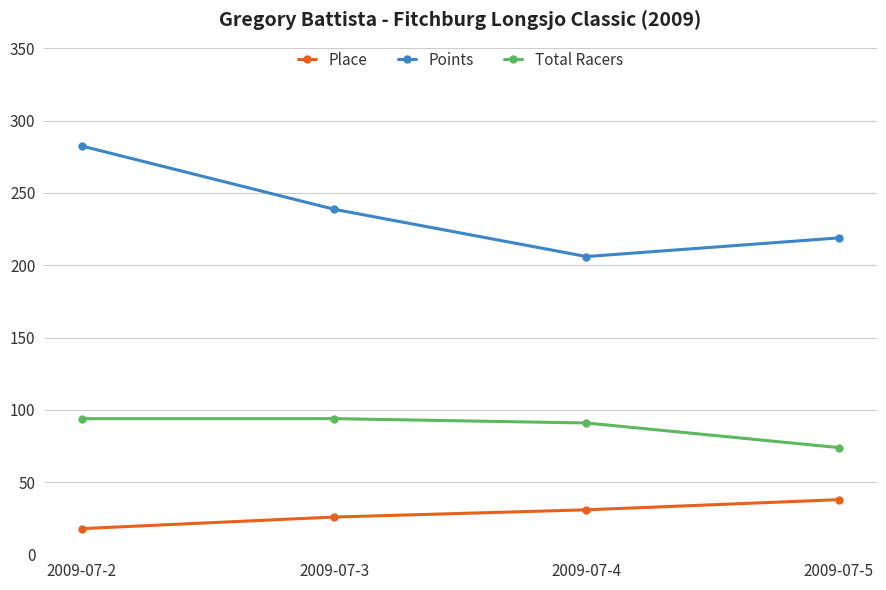

Between 2009-07-3 and 2009-07-4, which series saw the biggest shift?

Points